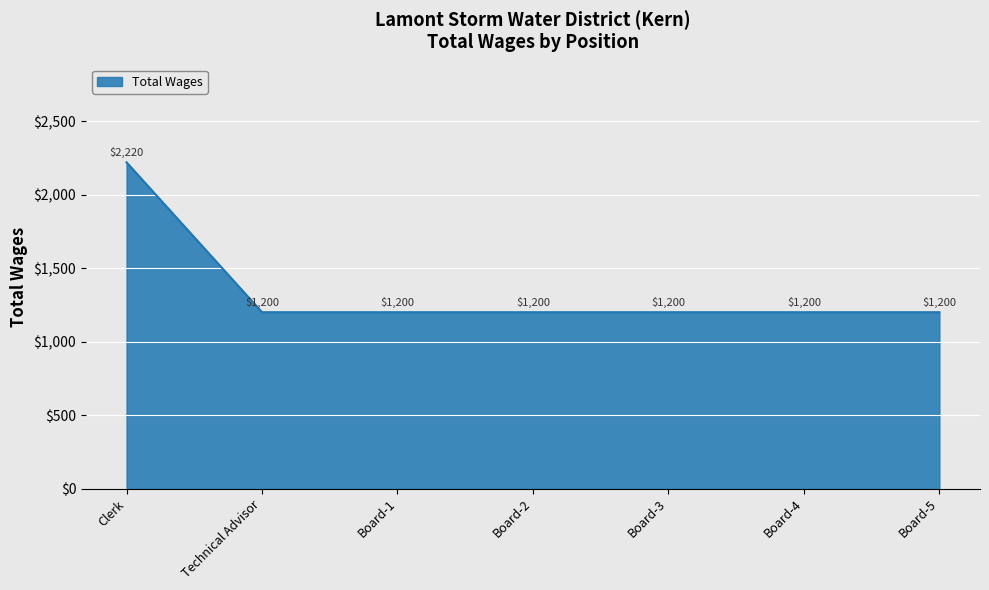

What is the smallest value displayed?

1200